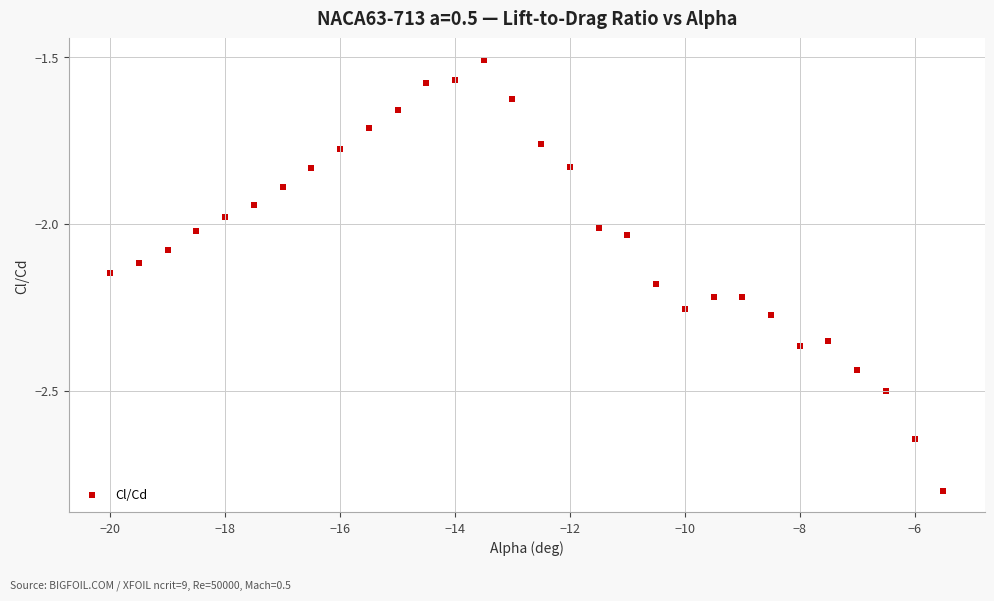

What is the range of X values (max minus min)?

14.5